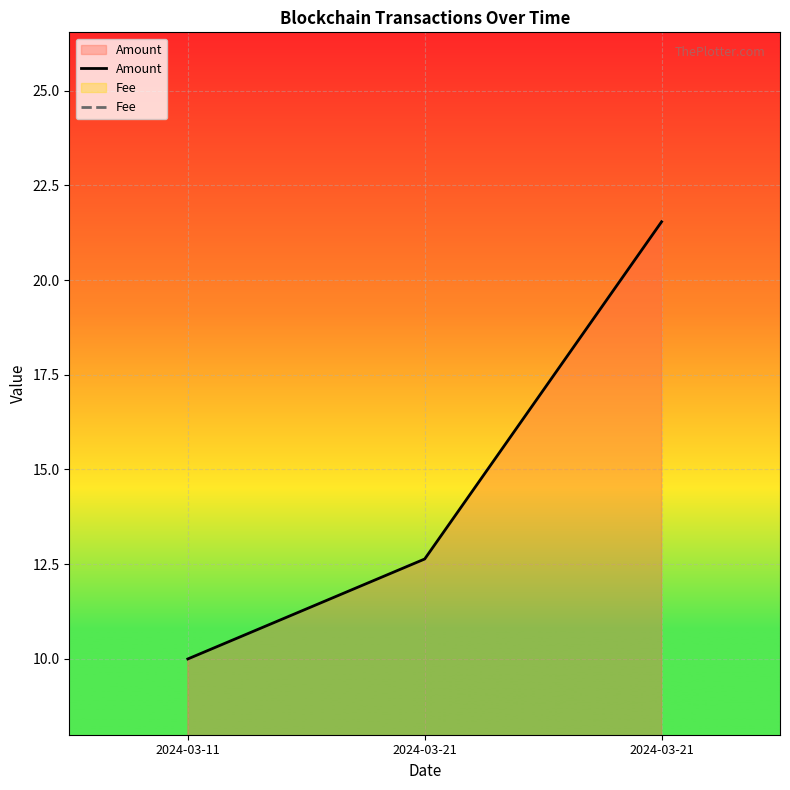

The value of Amount at 2024-03-21 is 11.7. True or false?

False